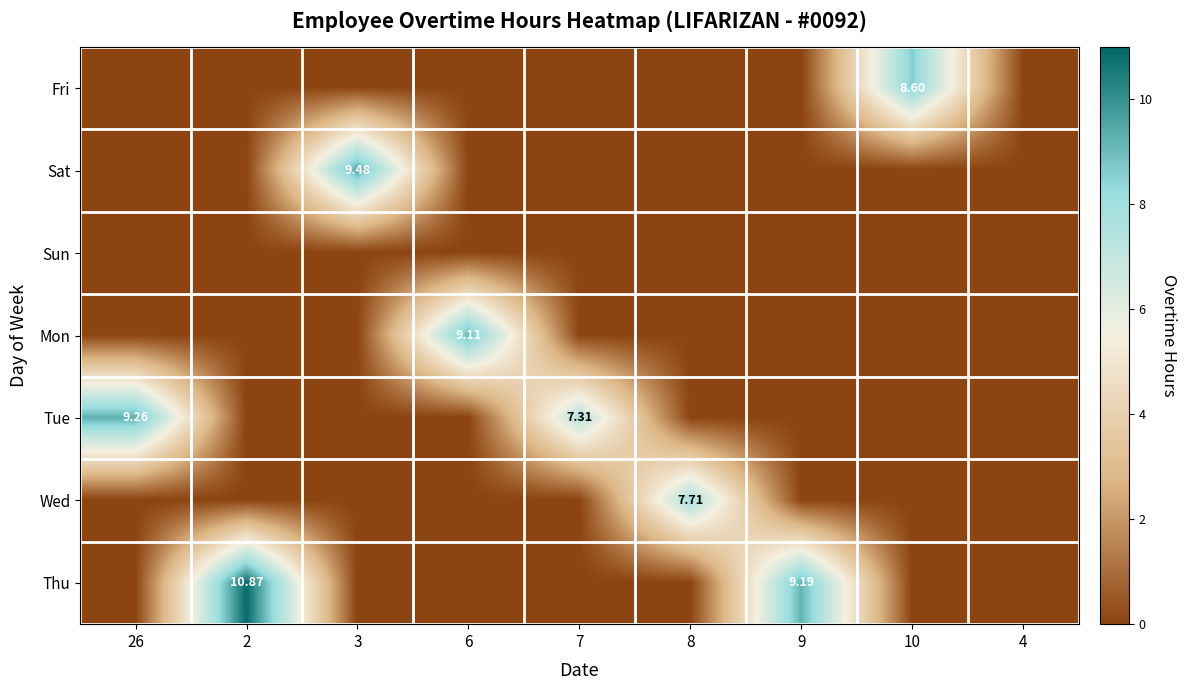

Is it true that Tue equals 0.0 at 9?

True